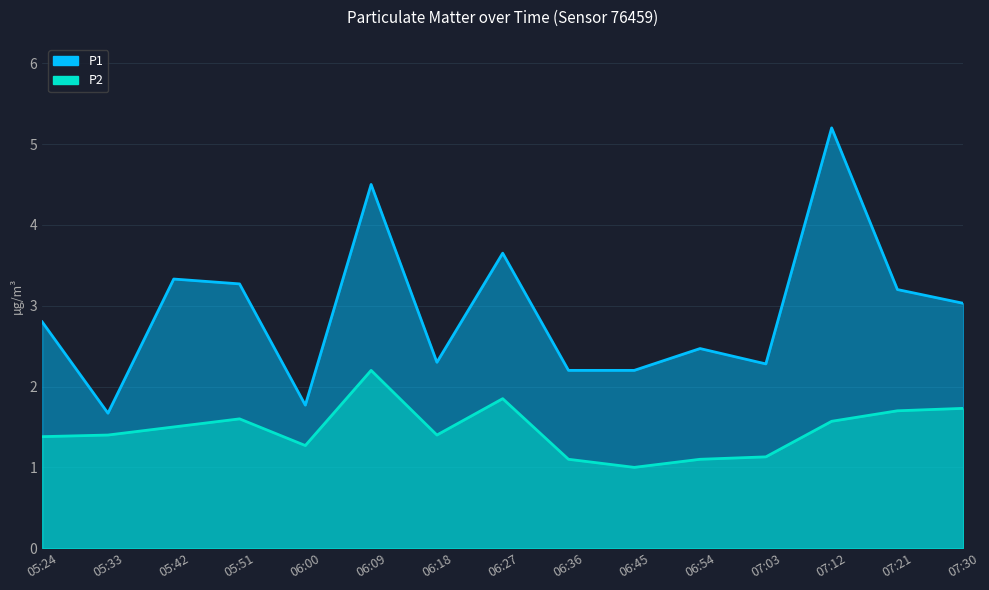

Reading left to right, what are all the values shown in this chart?

P1: 2.8	1.7	3.3	3.3	1.8	4.5	2.3	3.6	2.2	2.2	2.5	2.3	5.2	3.2	3.0
P2: 1.4	1.4	1.5	1.6	1.3	2.2	1.4	1.9	1.1	1.0	1.1	1.1	1.6	1.7	1.7